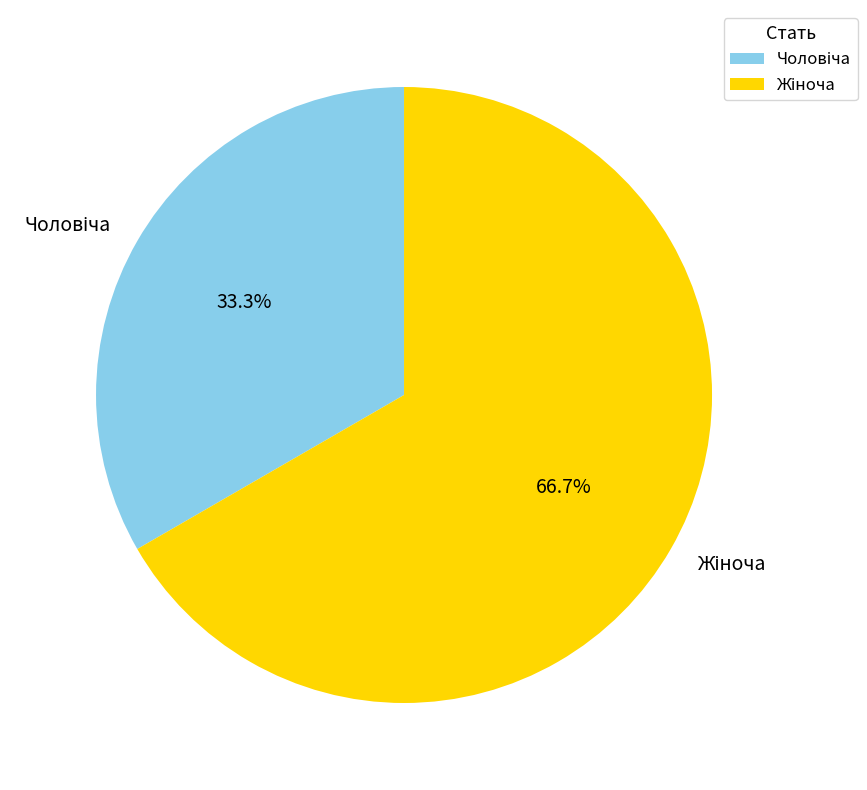

Count the number of slices in the pie.

2